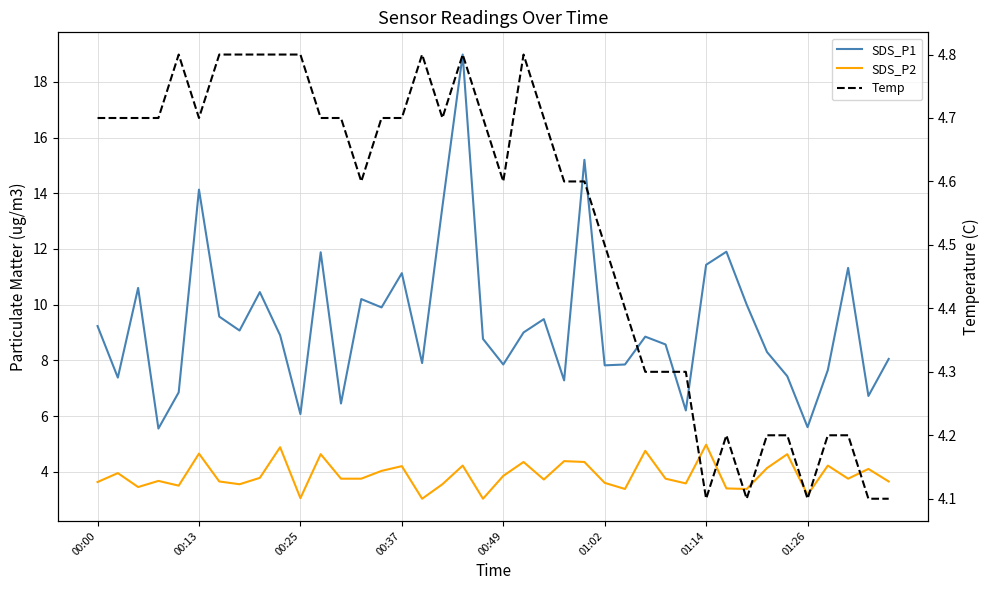

What is the difference between the second highest and minimum values in the SDS_P2 series?

1.9